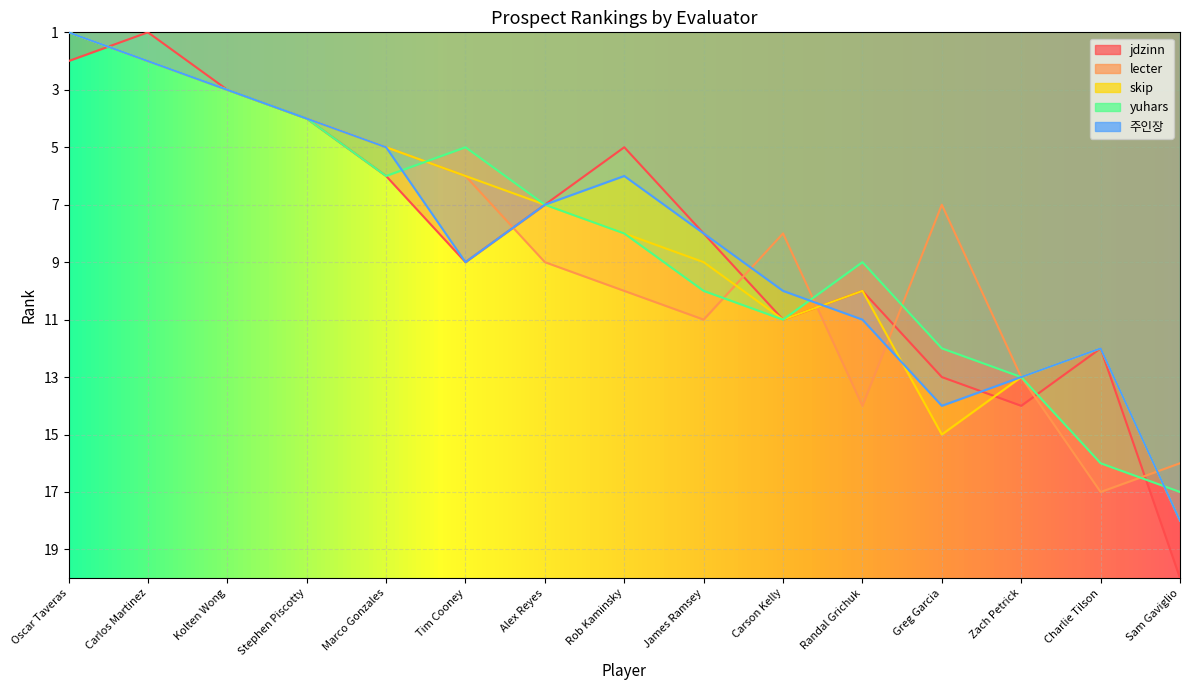

What are all the series names shown in the legend?

jdzinn, lecter, skip, yuhars, 주인장